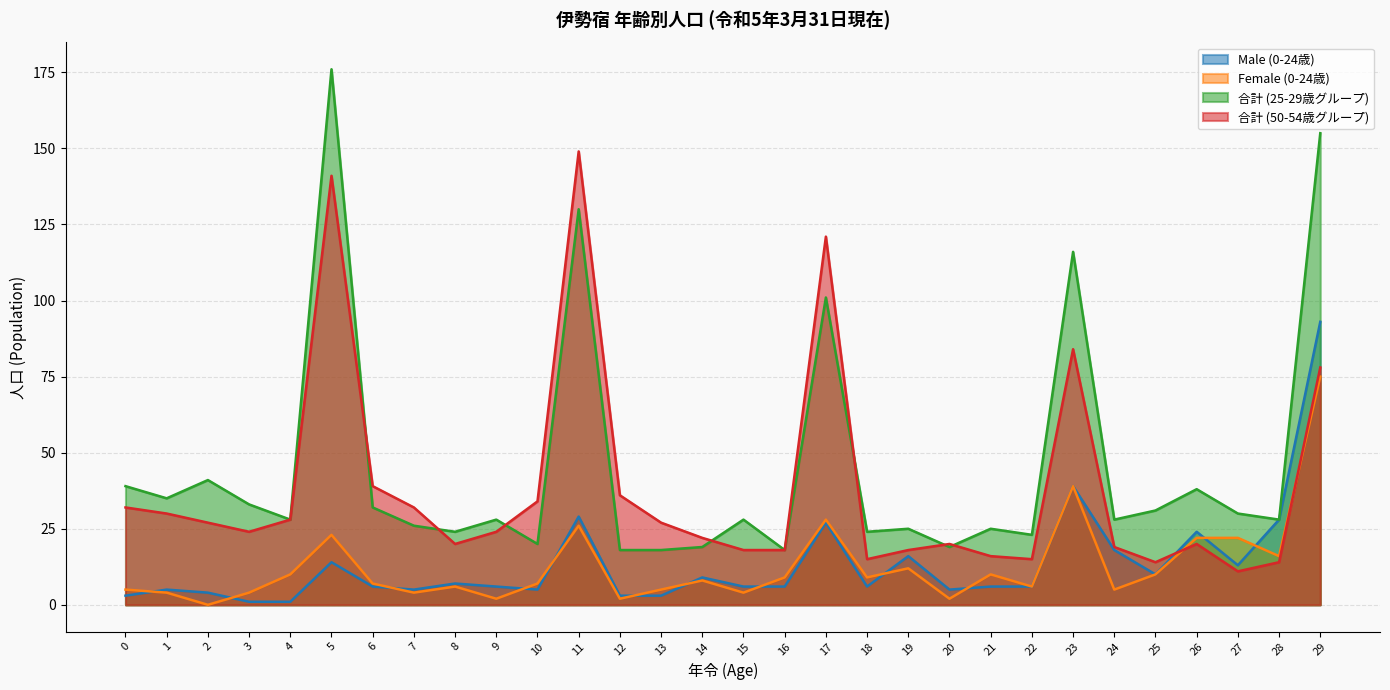

Is the value of Female (0-24歳) at 18 greater than the value of Male (0-24歳) at 24?

No